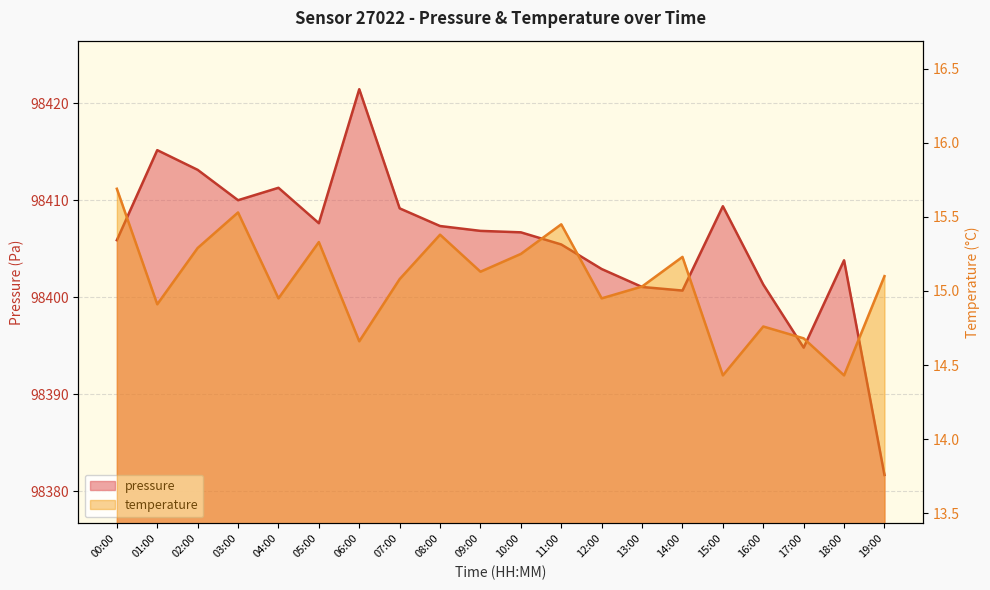

Is it true that temperature equals 8.8 at 02:00?

False